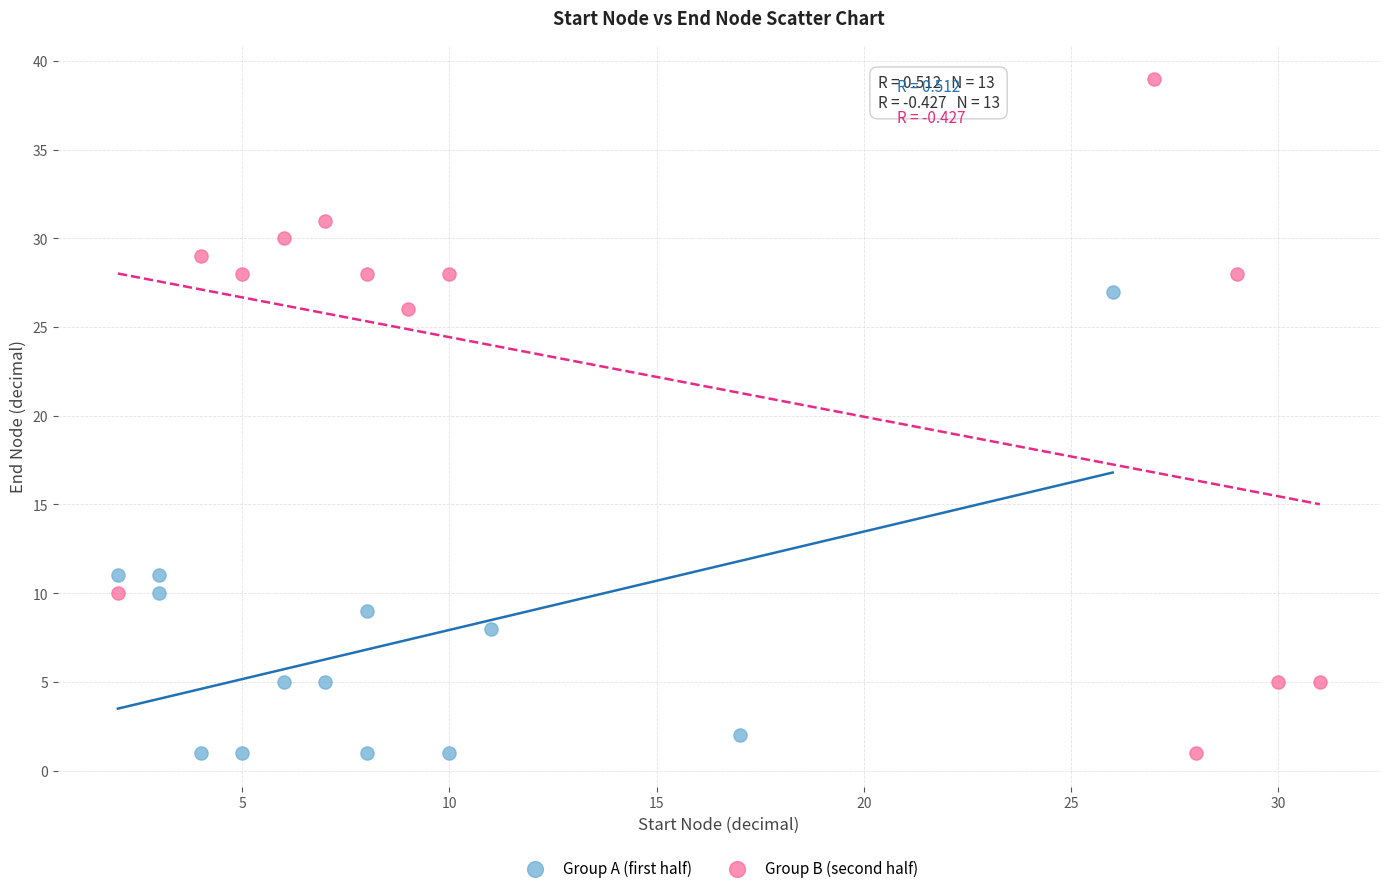

Which series reaches the maximum Y coordinate?

Group B (second half)